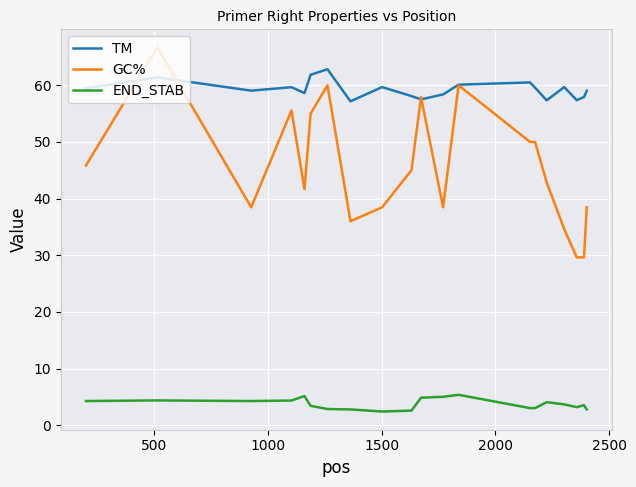

Rank the series by their maximum value, from lowest to highest.

END_STAB, TM, GC%